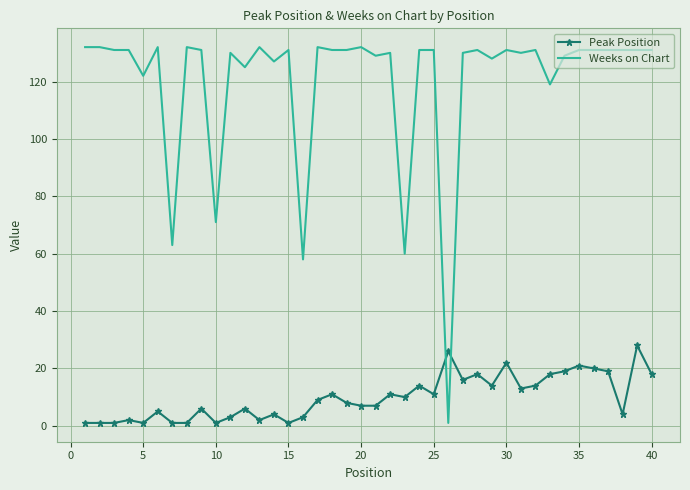

What is the highest value of the Peak Position series?

28